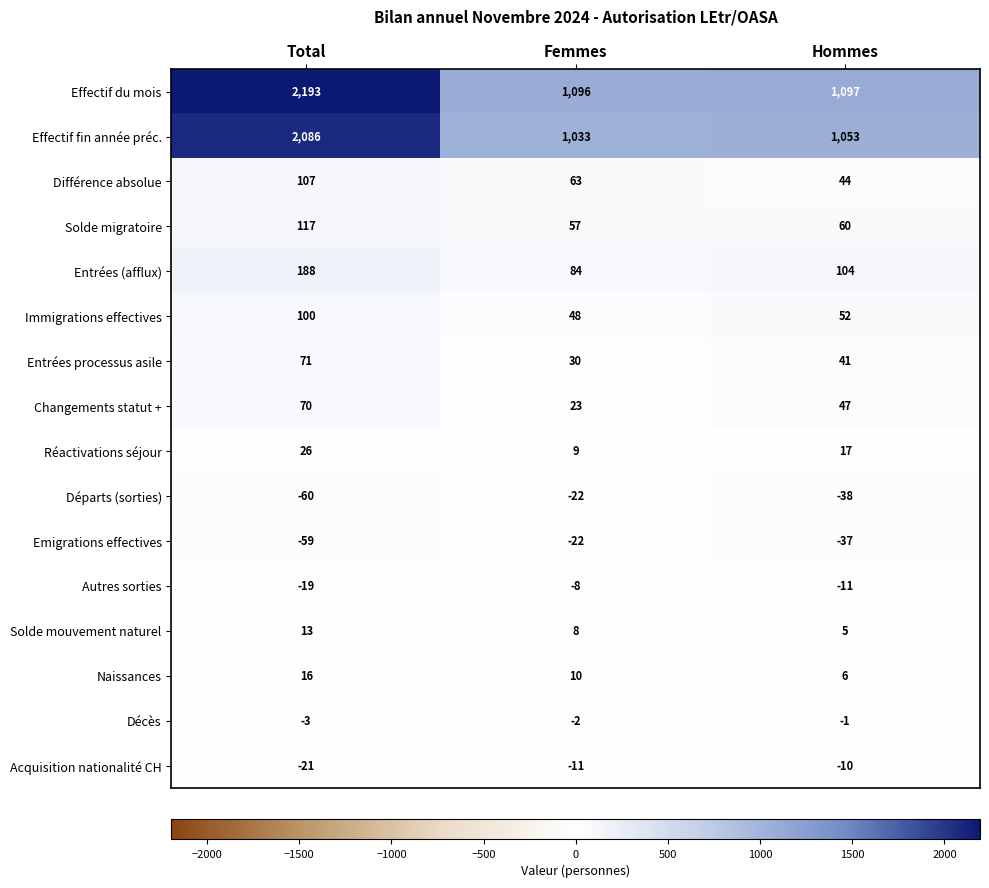

What is the approximate value of Effectif fin année préc. at Total, to the nearest 50?

2100